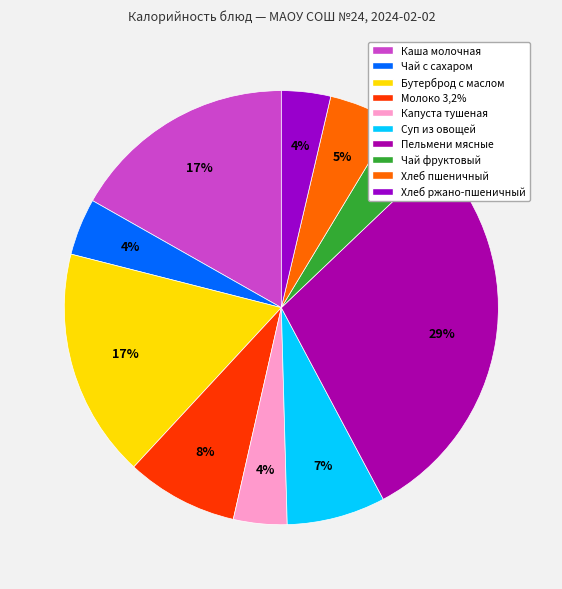

How many segments does this pie chart have?

10